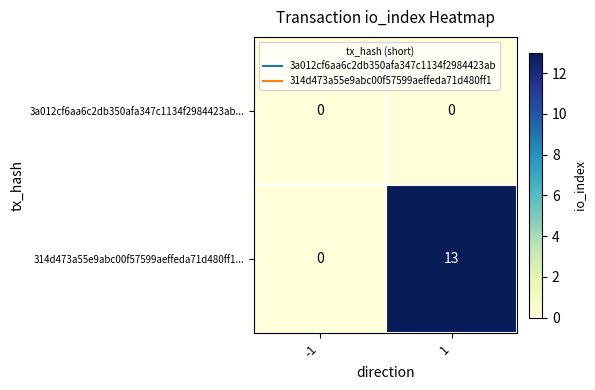

What is the difference between the highest and lowest values at 1?

13